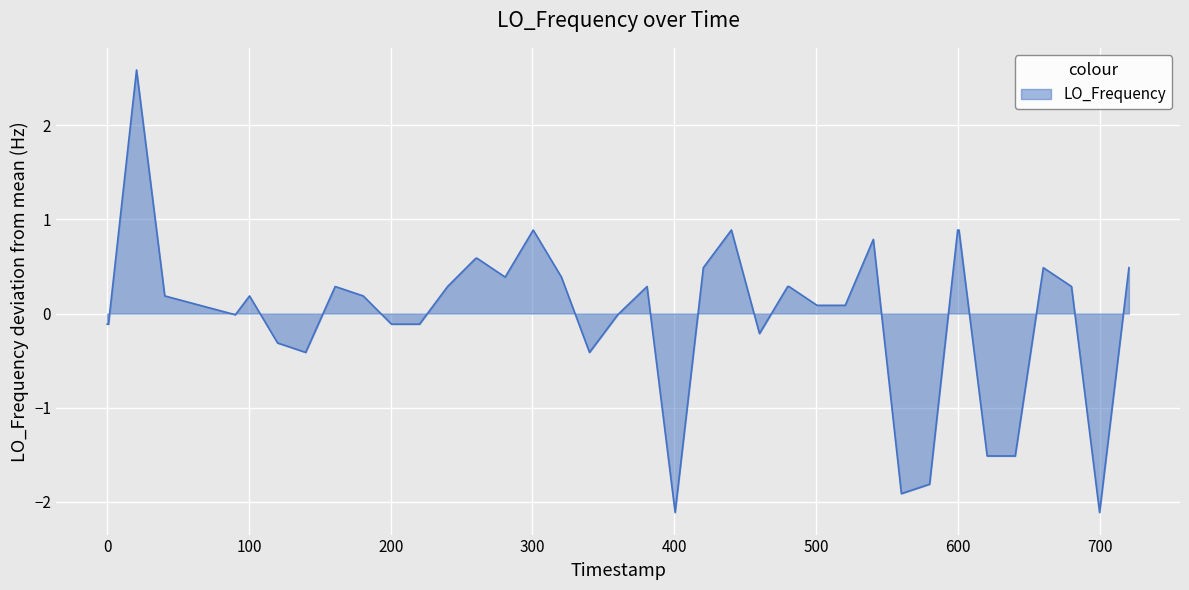

What is the greatest value displayed?

2.6